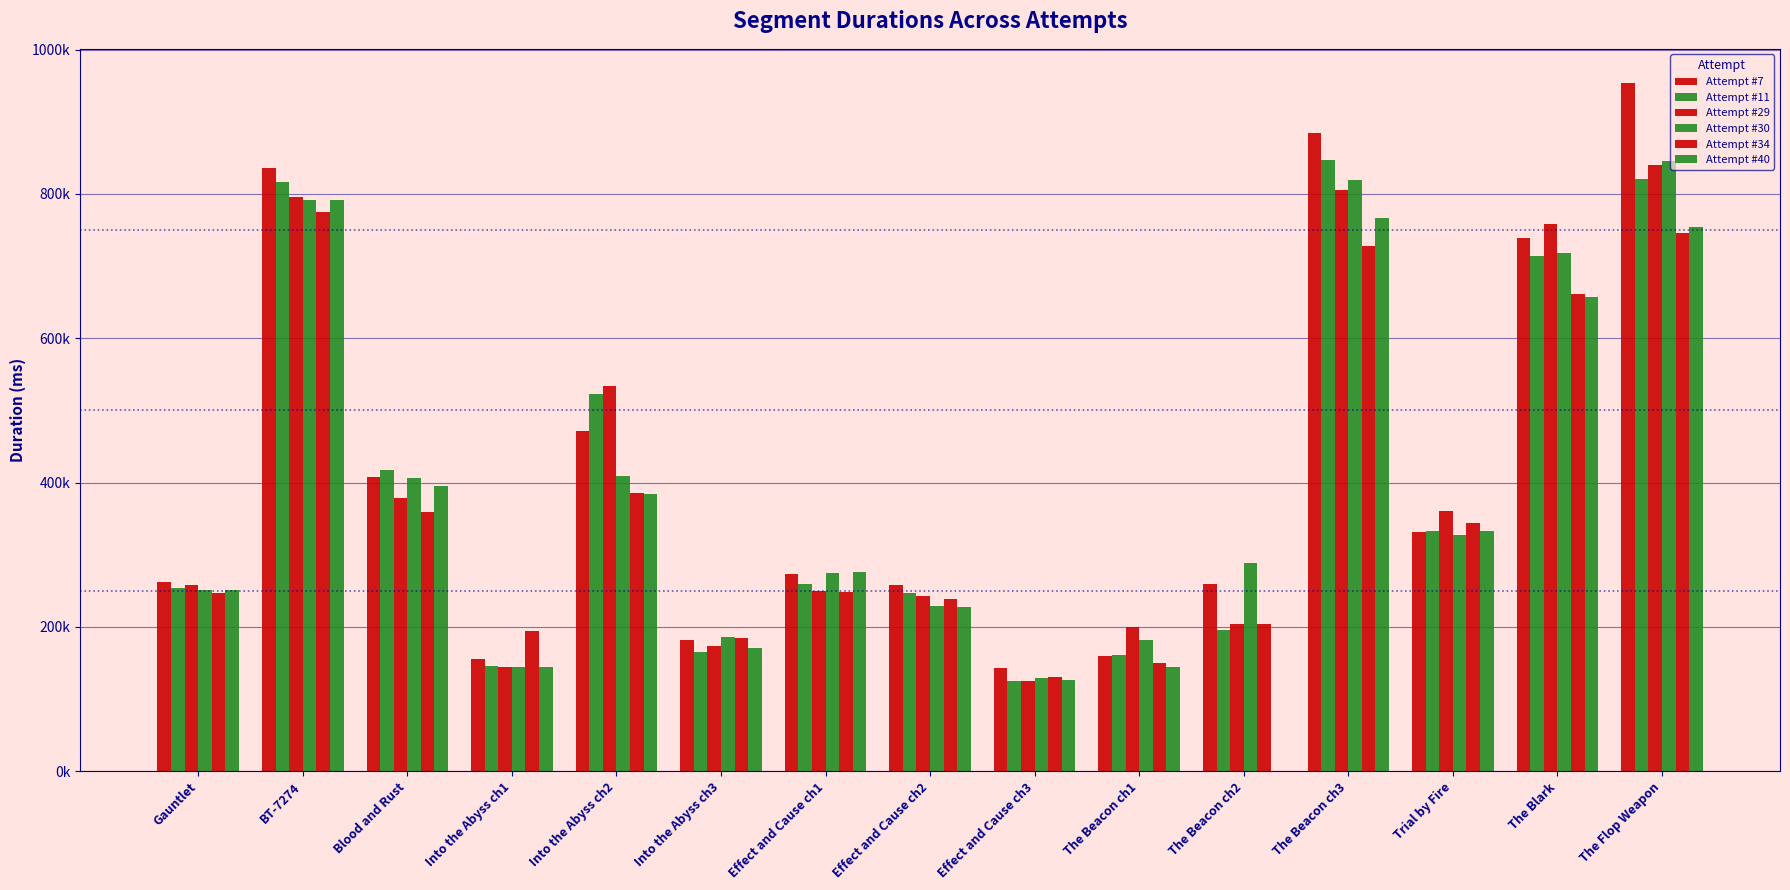

Are the bars grouped side by side (vs. stacked)?

Yes